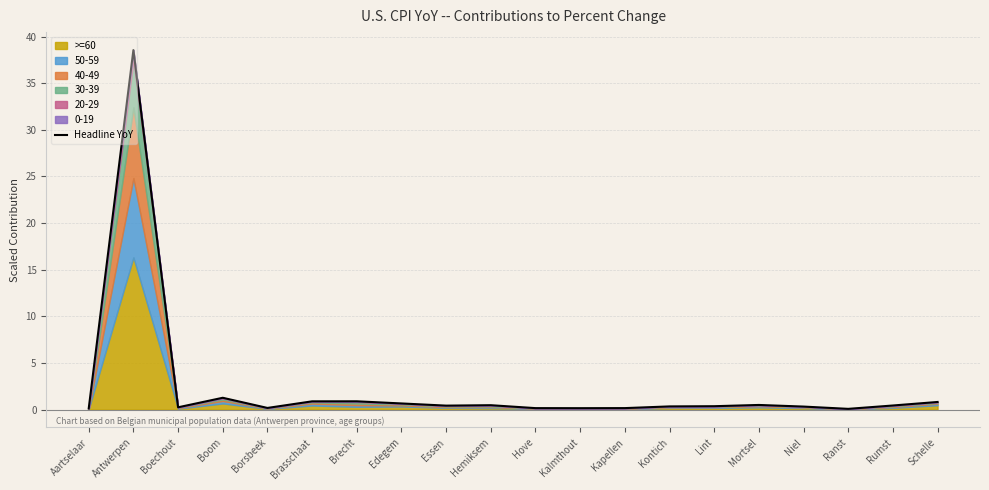

How many interior local valleys (lower than both neighbors) does the data have?

5